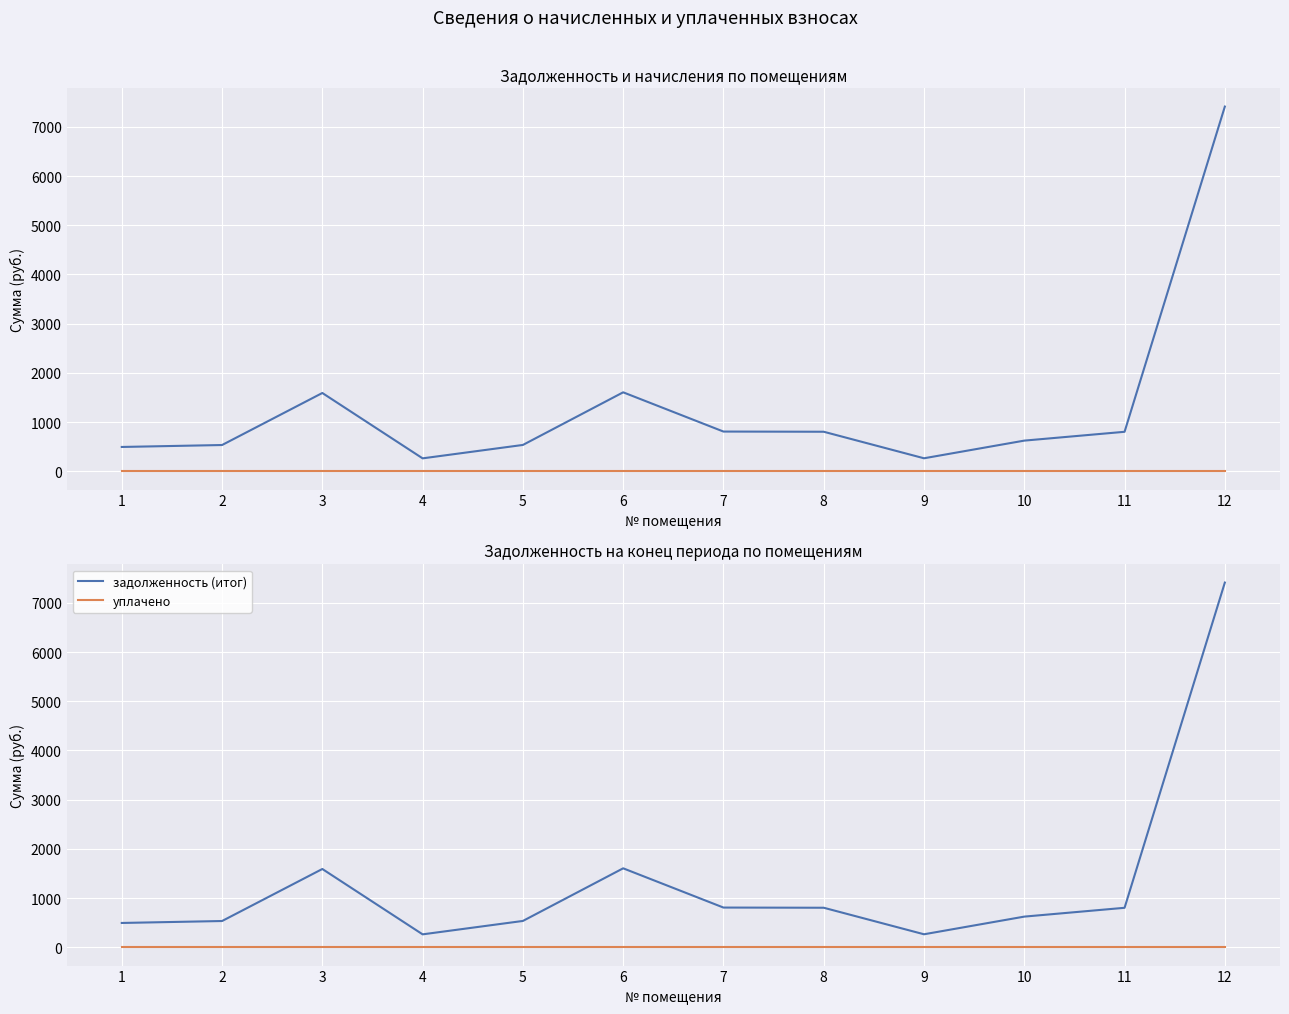

What is the value of the задолженность (итог) point at the 7th from the left?

808.2